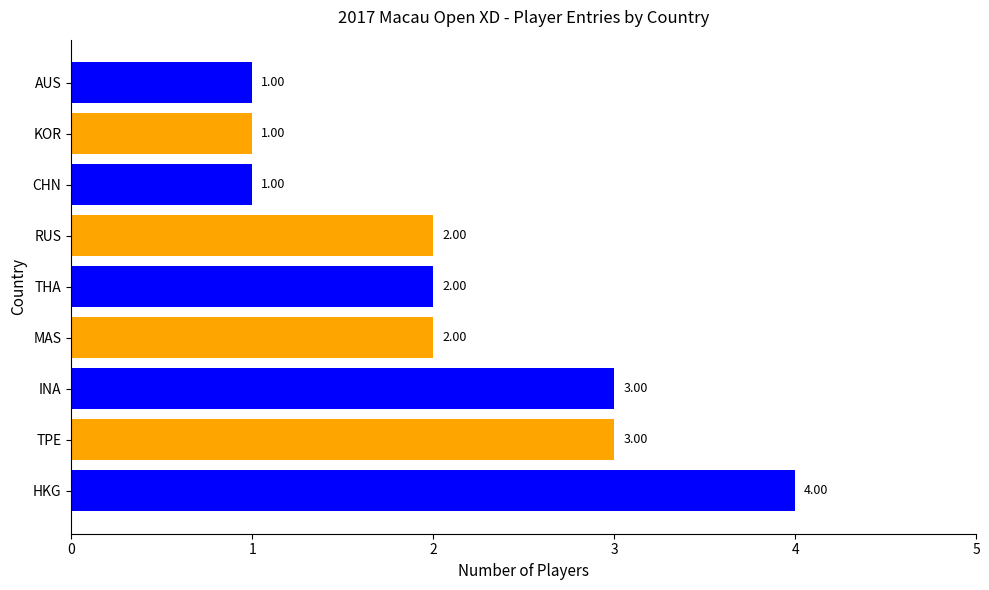

What is the change in value from HKG to KOR?

-3